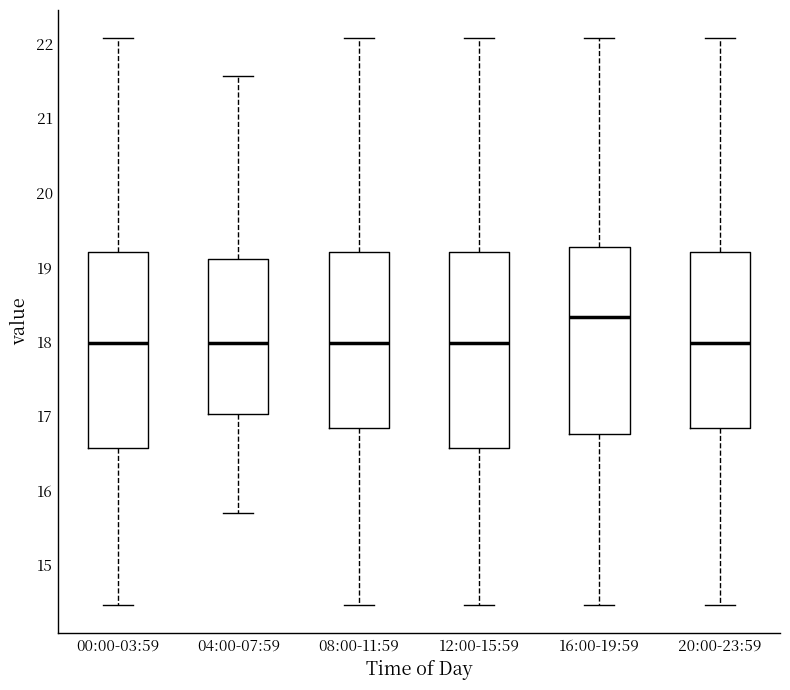

Reading left to right, transcribe this box plot: for each box, give where its median line is, the range the box spans, and where its two whiskers end, as read against the y-axis. The values are not printed on the chart, so give them approximately, as read against the axis.

00:00-03:59: median 18.0, box 16.6 to 19.2, whiskers 14.5 to 22.1
04:00-07:59: median 18.0, box 17.0 to 19.1, whiskers 15.7 to 21.6
08:00-11:59: median 18.0, box 16.8 to 19.2, whiskers 14.5 to 22.1
12:00-15:59: median 18.0, box 16.6 to 19.2, whiskers 14.5 to 22.1
16:00-19:59: median 18.3, box 16.8 to 19.3, whiskers 14.5 to 22.1
20:00-23:59: median 18.0, box 16.8 to 19.2, whiskers 14.5 to 22.1